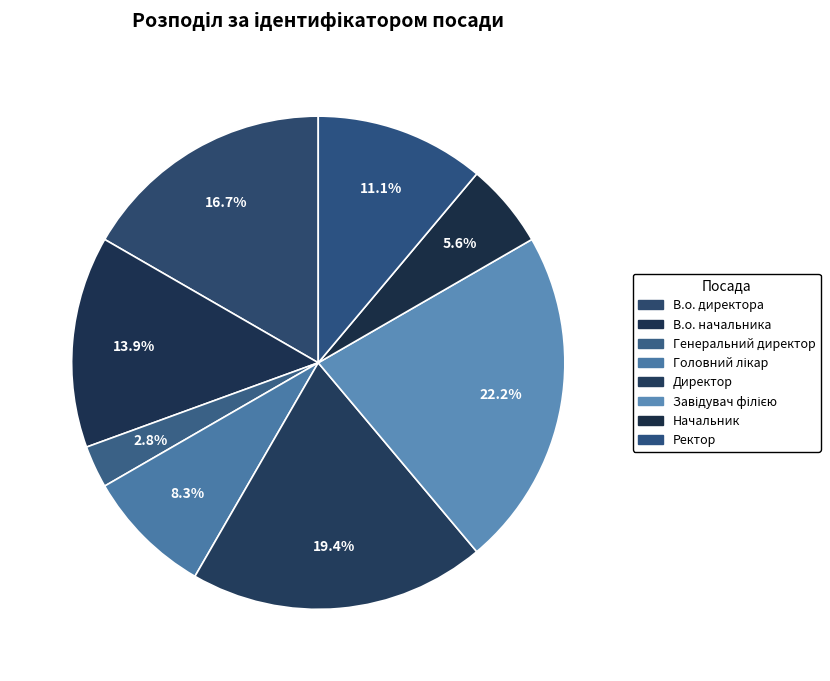

Count the number of slices in the pie.

8